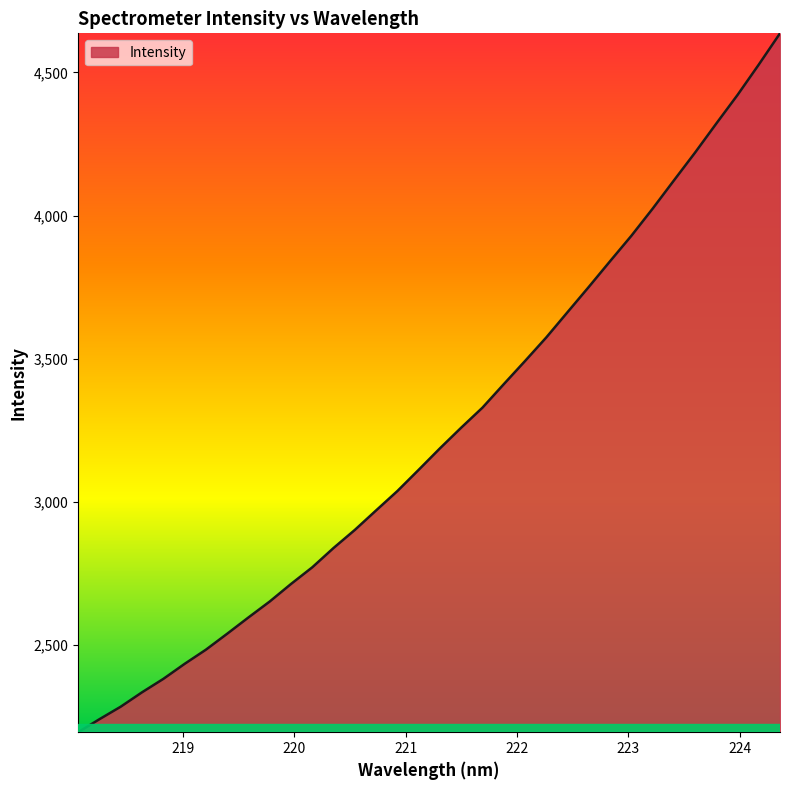

What is the smallest value displayed?

2195.1